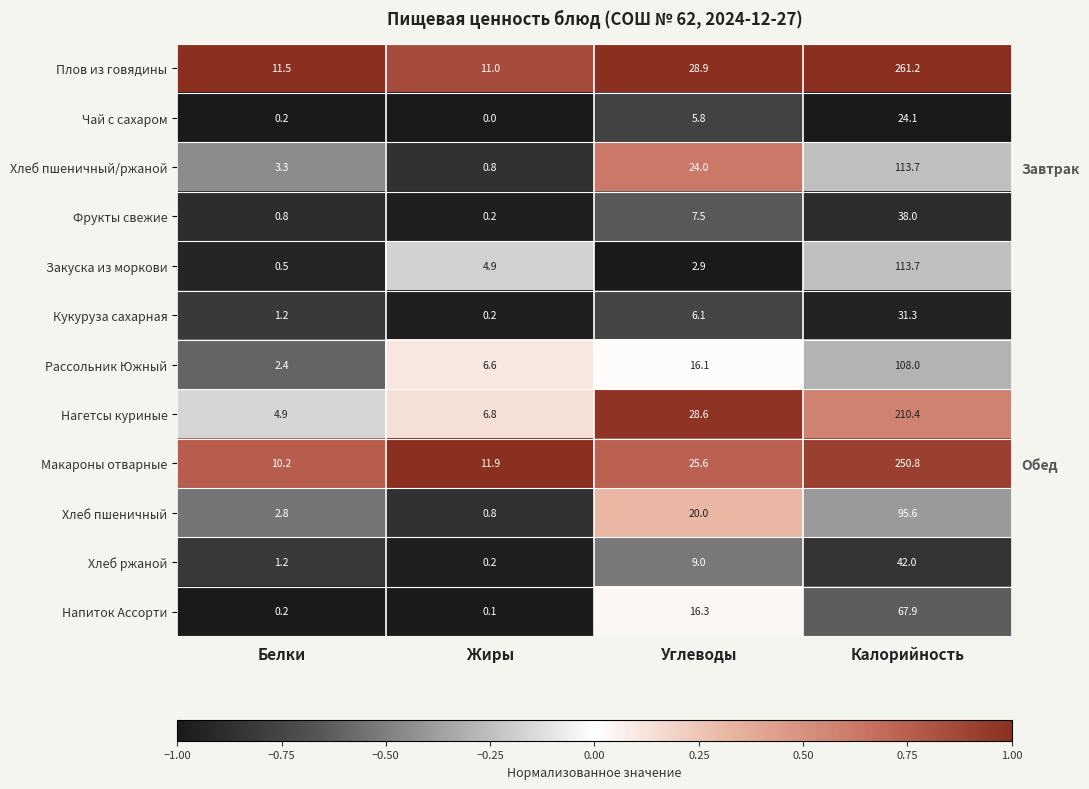

Where is Фрукты свежие nearest to the value 0?

Углеводы